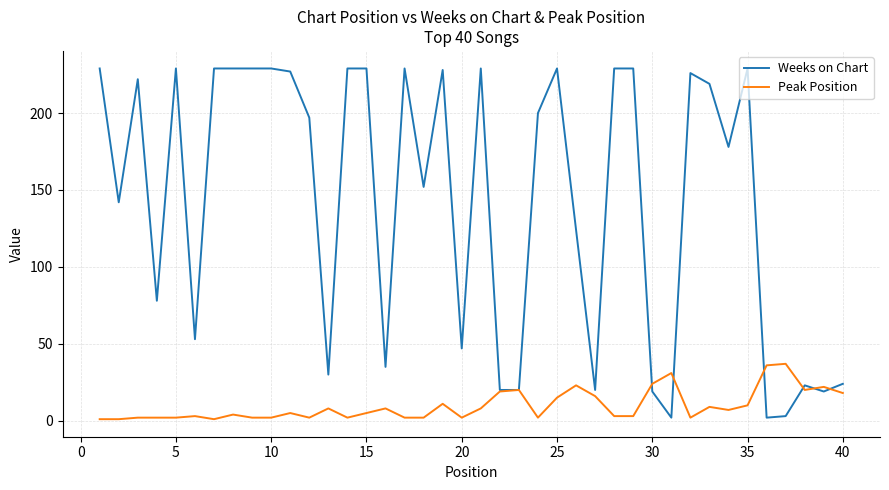

List the series in order of their peak value, highest first.

Weeks on Chart, Peak Position